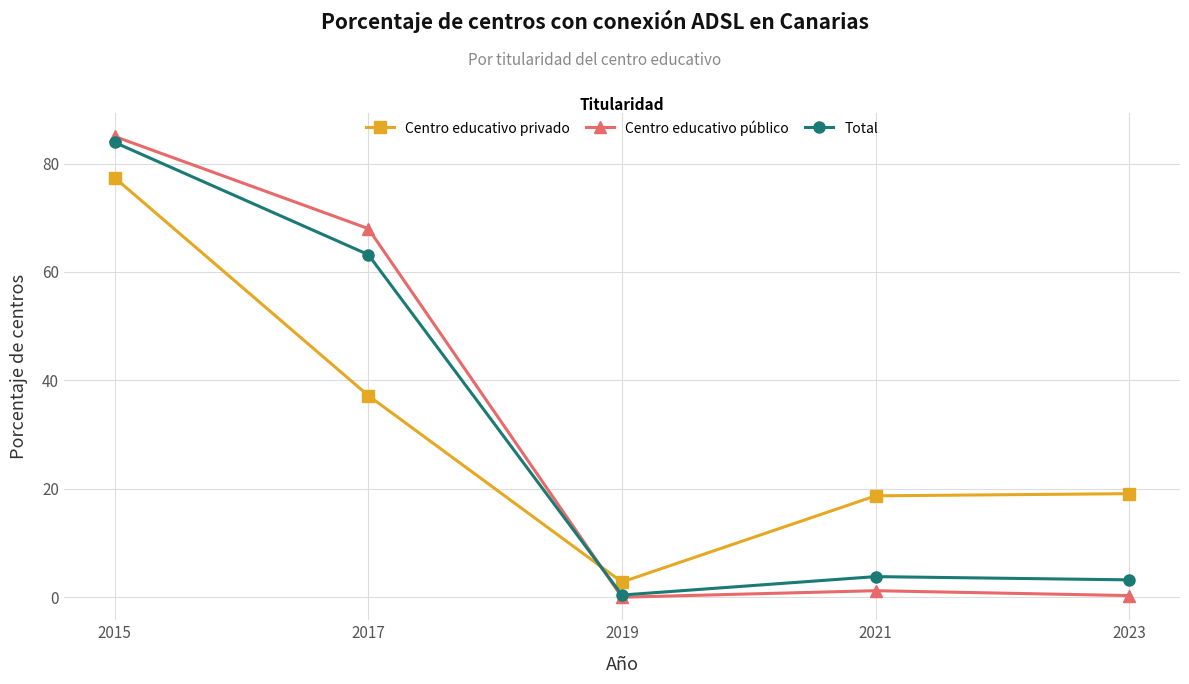

True or false: Centro educativo público has more than 2 points higher than both neighbors.

False